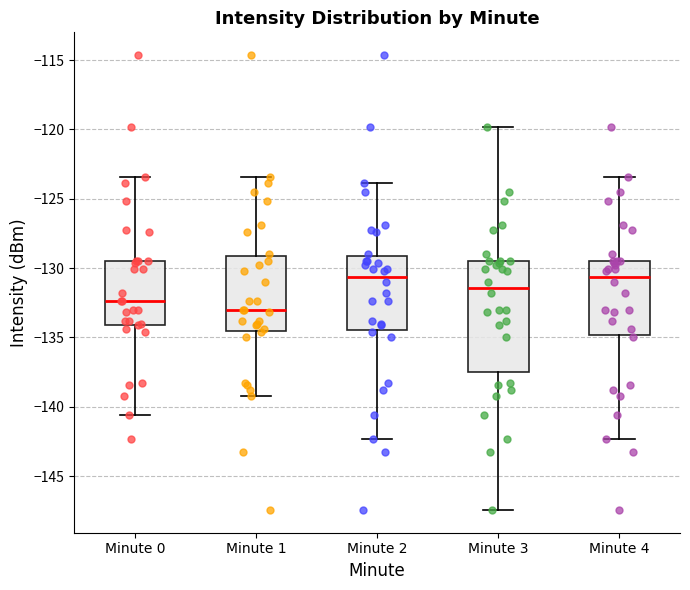

Comparing the boxes themselves (not the whiskers), which one is the tallest?

Minute 3